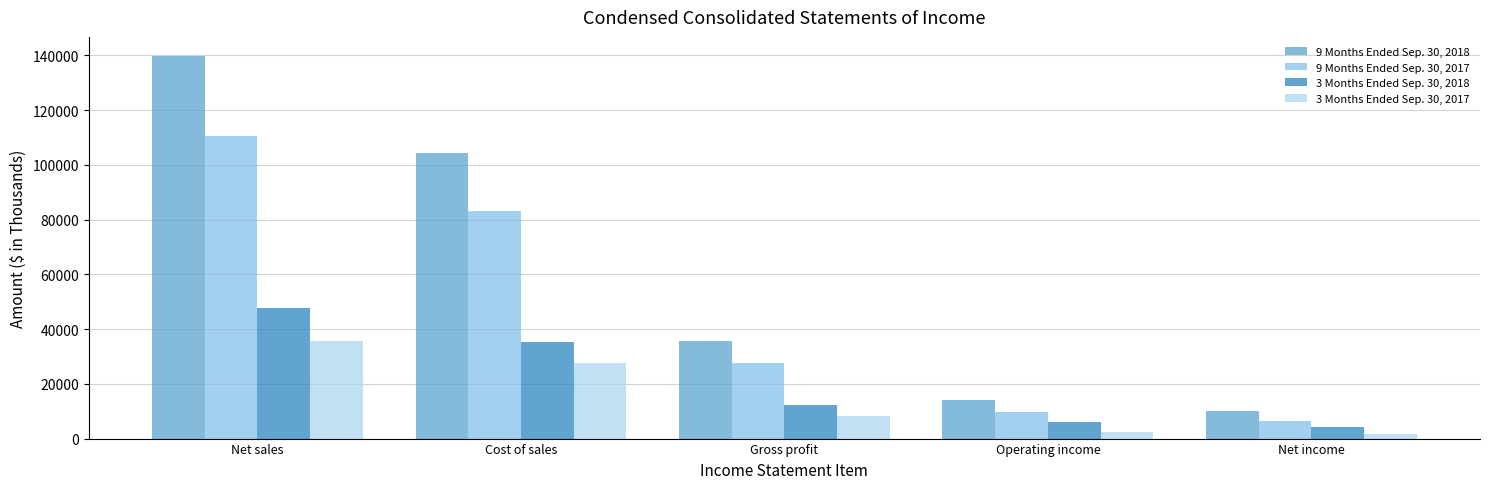

What is the minimum value for 9 Months Ended Sep. 30, 2017?

6495